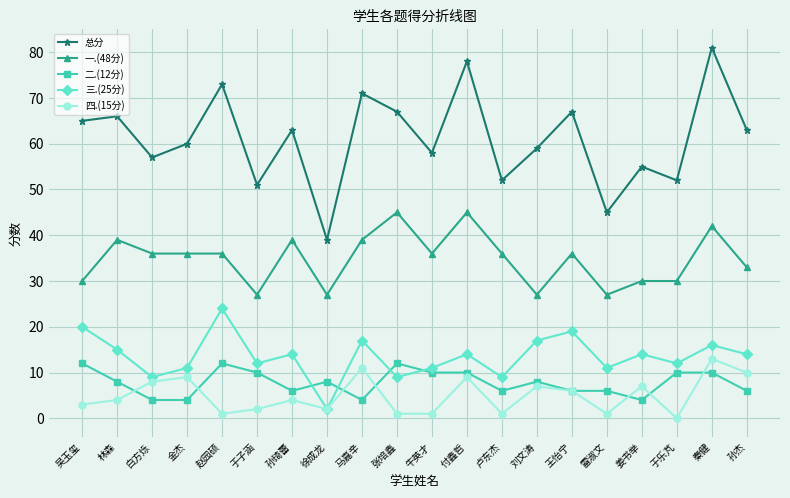

What is the approximate value of 一.(48分) at 徐成龙, to the nearest 10?

30